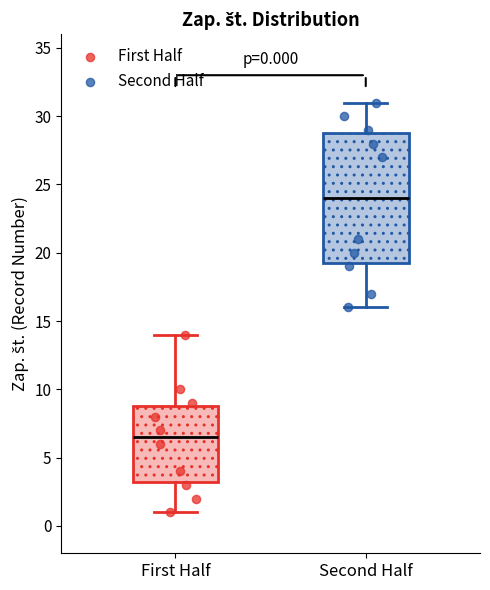

Which box is the tallest, from its lower edge to its upper edge?

Second Half